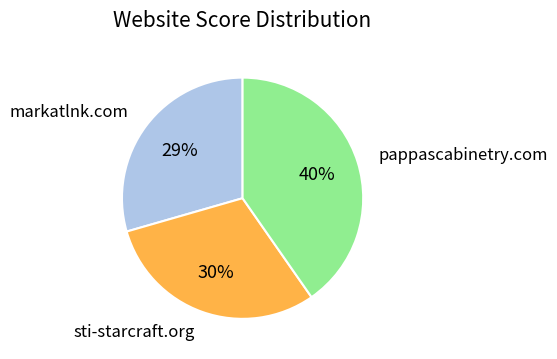

Is there any slice that represents more than half of the pie?

No